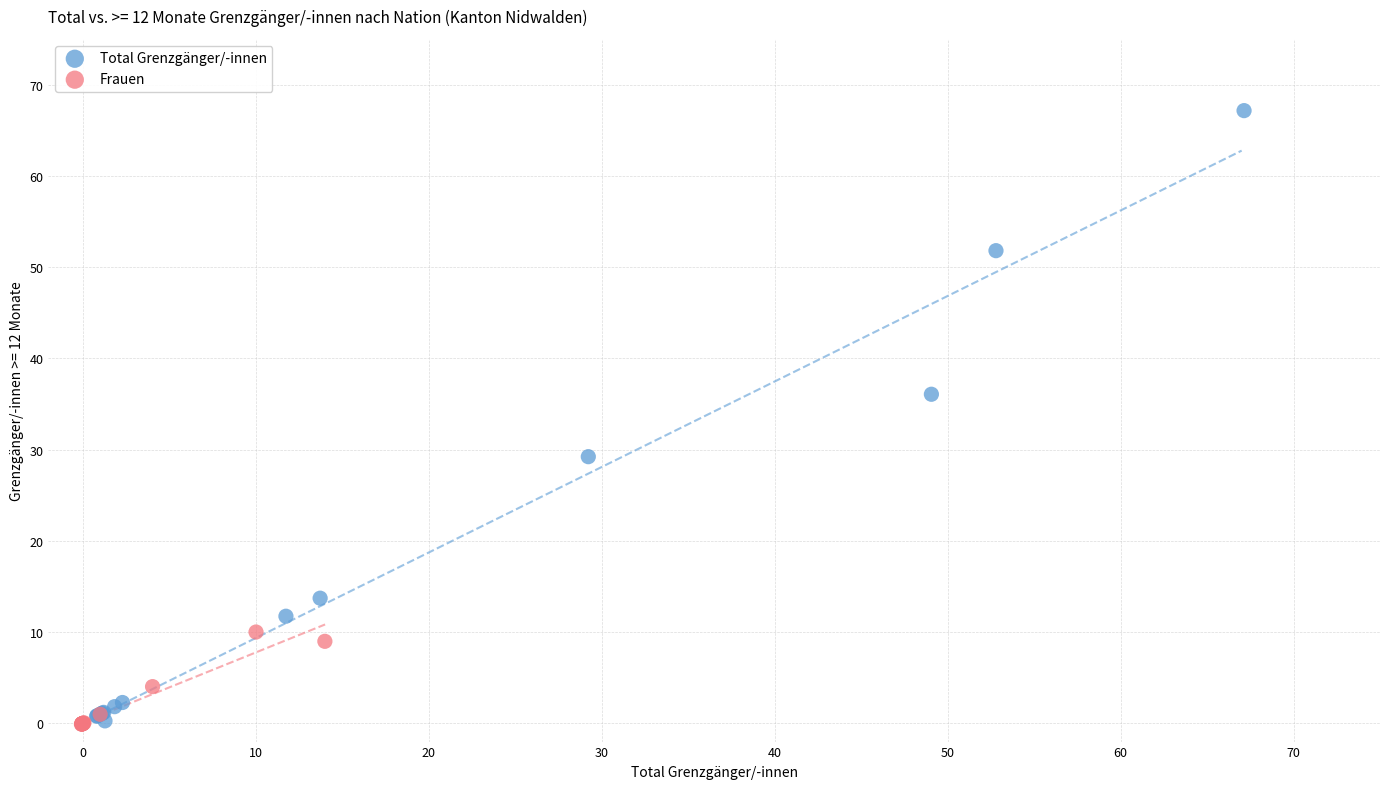

What are all the series names shown in the legend?

Total Grenzgänger/-innen, Frauen